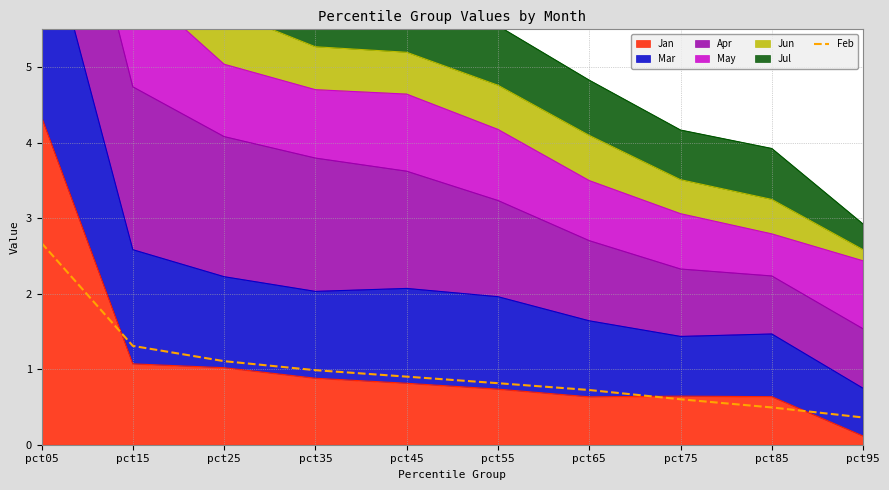

Which category has the lowest value across all series?

pct95